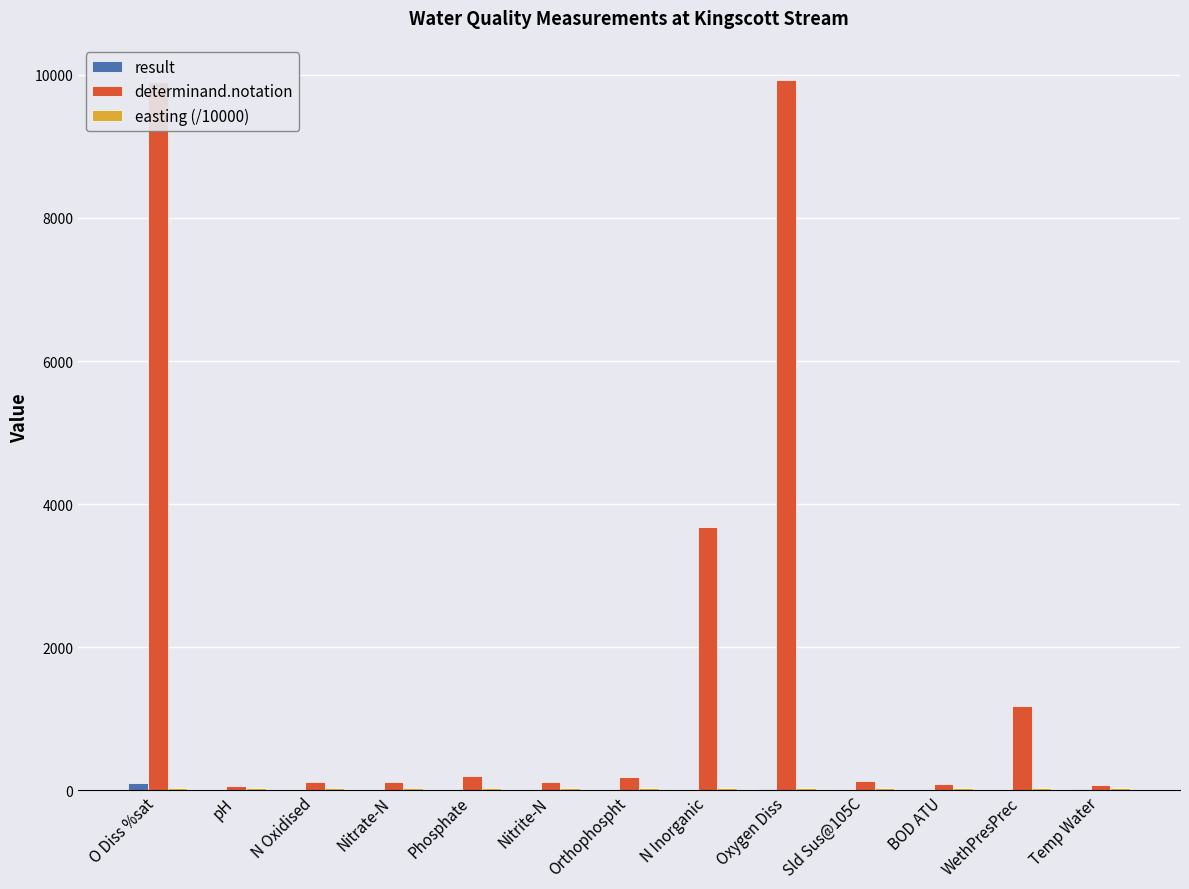

Between Nitrite-N and WethPresPrec, which series saw the biggest shift?

determinand.notation